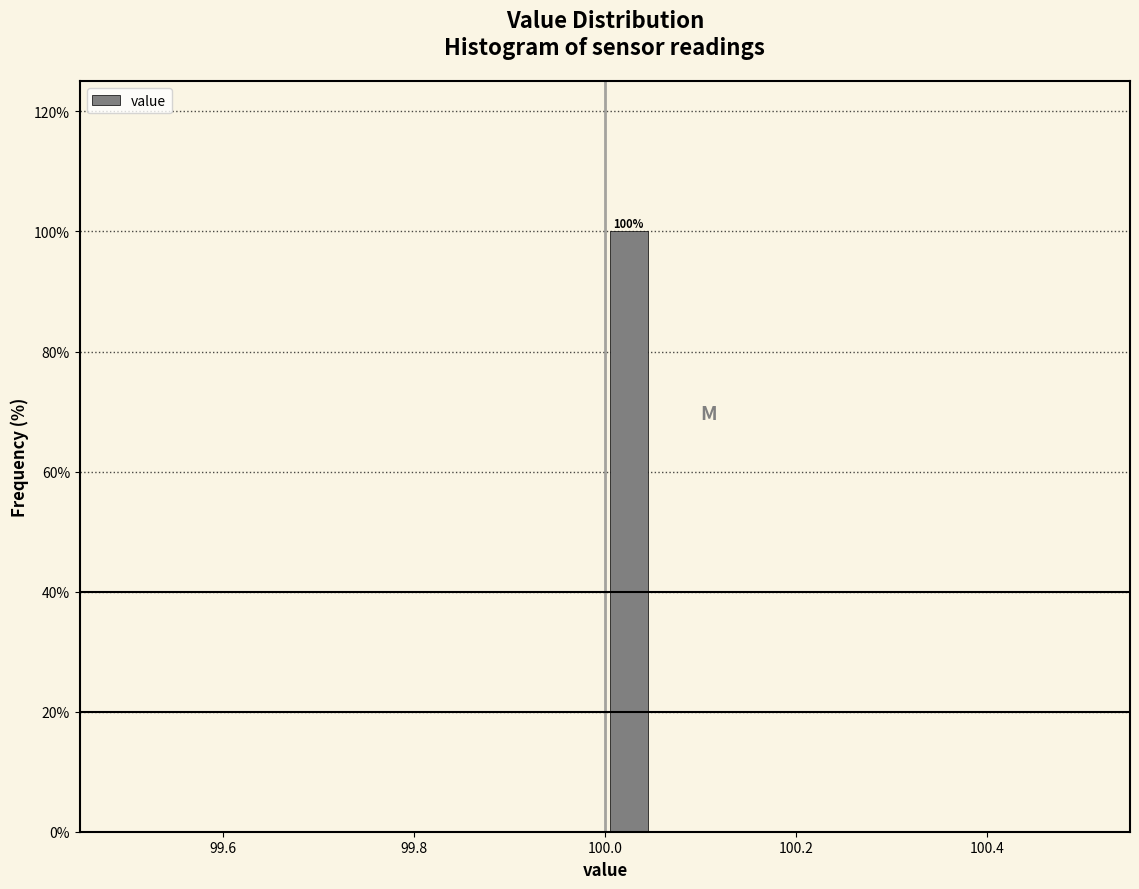

Read against the x-axis, roughly where is the centre of the tallest bar?

100.02